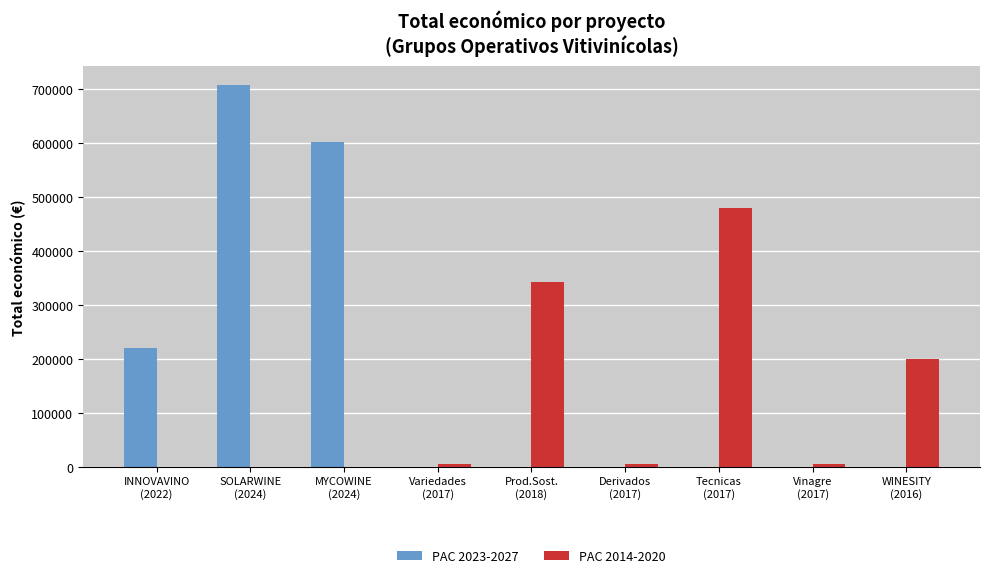

Which series has the largest total across all categories?

PAC 2023-2027